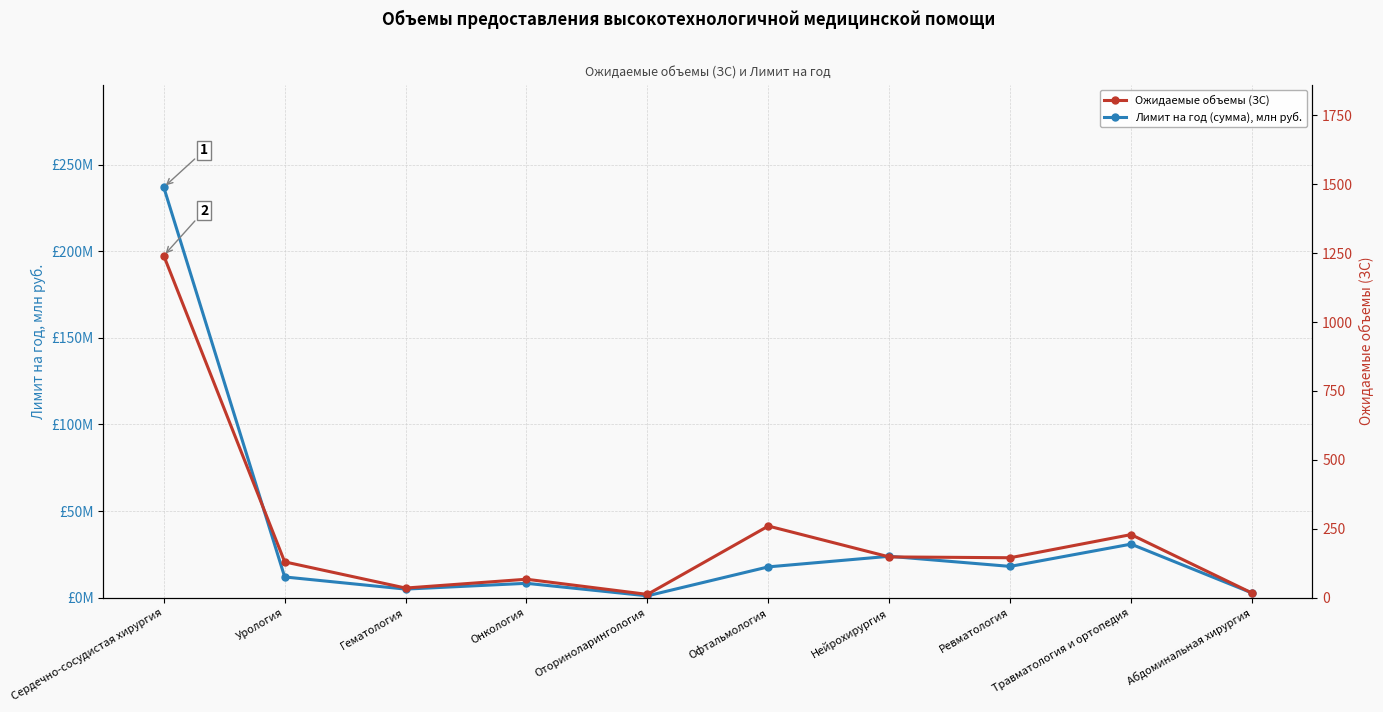

Reading left to right, extract all data points from this chart.

Лимит на год (сумма), млн руб.: Сердечно-сосудистая хирургия=237.0	Урология=12.0	Гематология=5.0	Онкология=8.3	Оториноларингология=1.1	Офтальмология=17.8	Нейрохирургия=23.9	Ревматология=18.1	Травматология и ортопедия=30.9	Абдоминальная хирургия=2.7
Ожидаемые объемы (ЗС): Сердечно-сосудистая хирургия=1241.0	Урология=130.0	Гематология=35.0	Онкология=67.0	Оториноларингология=12.0	Офтальмология=260.0	Нейрохирургия=148.0	Ревматология=145.0	Травматология и ортопедия=229.0	Абдоминальная хирургия=17.0